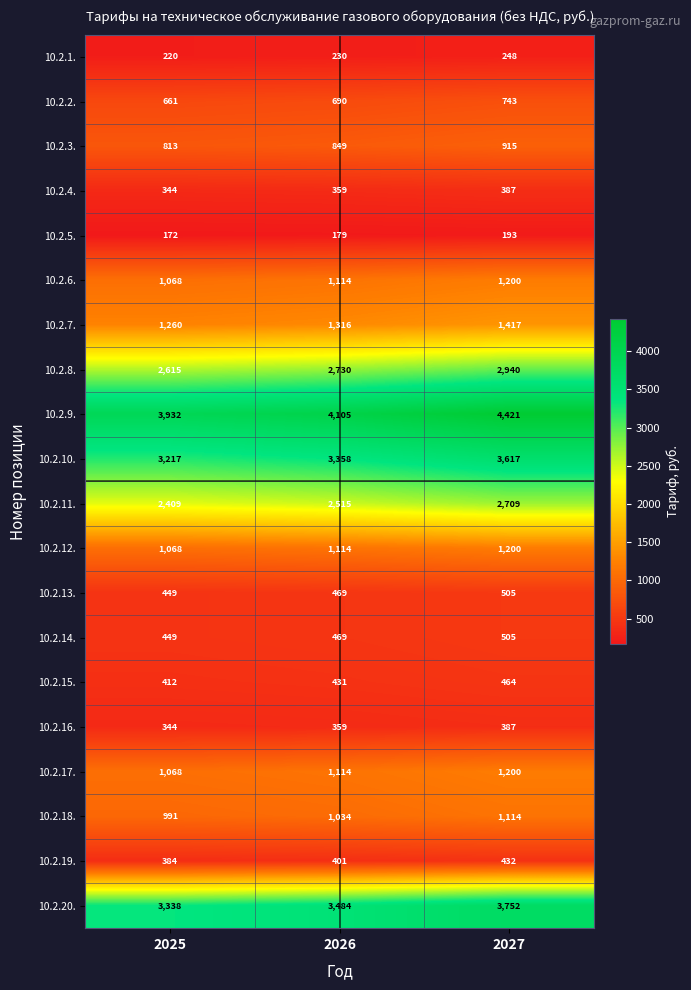

Read the 10.2.10. value at 2027, to the nearest 10.

3620